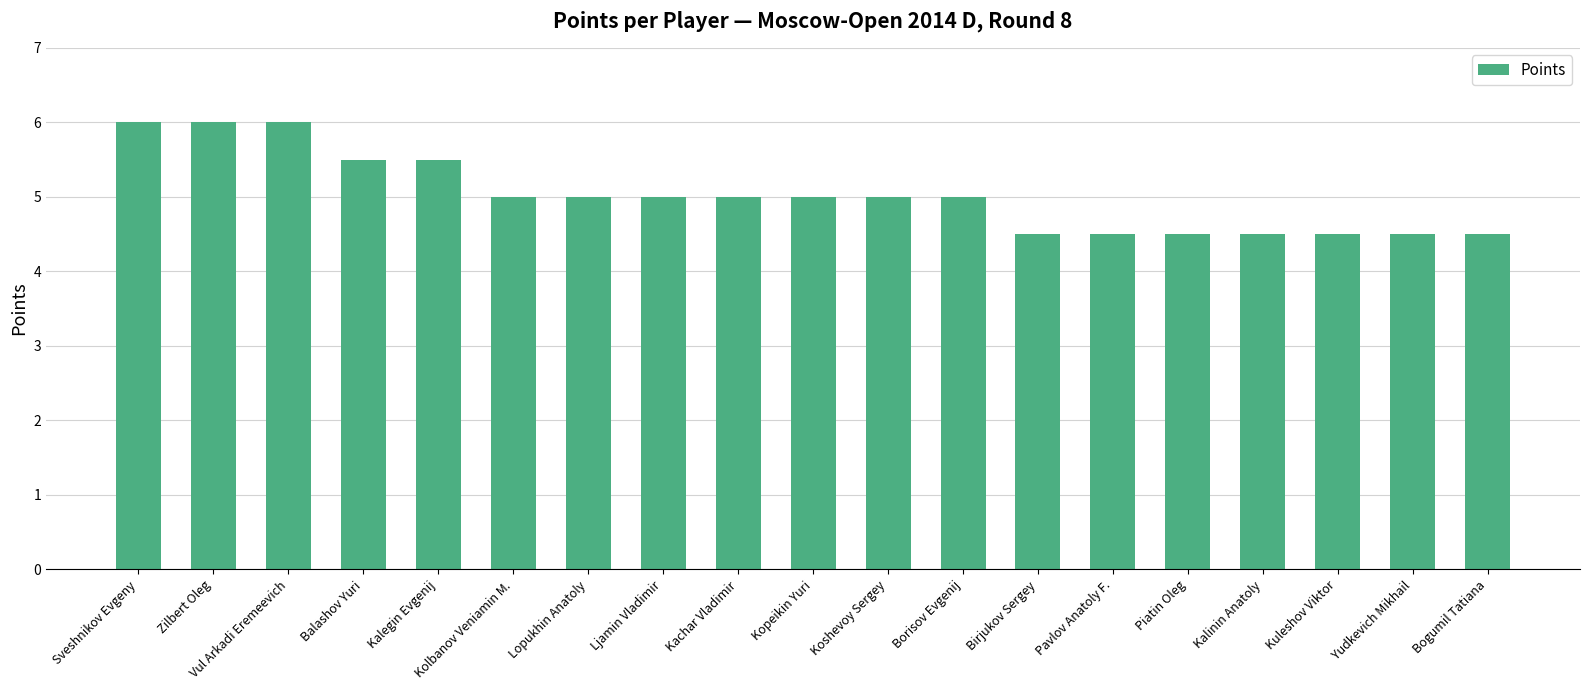

What is the difference between the maximum and minimum values?

1.5